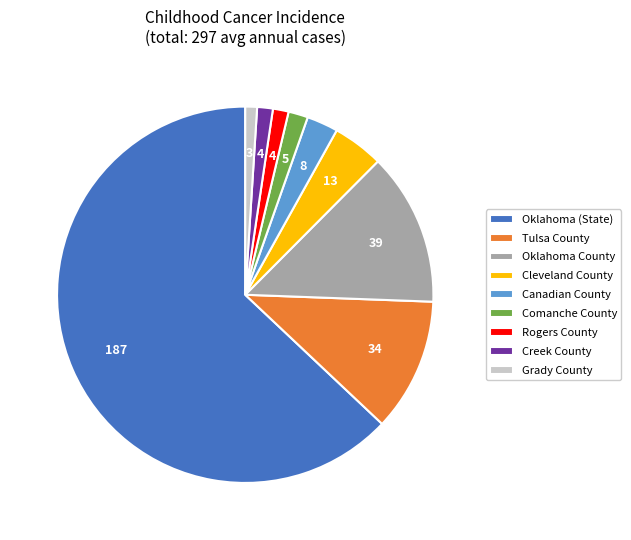

Approximately how many times larger is the value at Rogers County compared to Cleveland County?

0.3